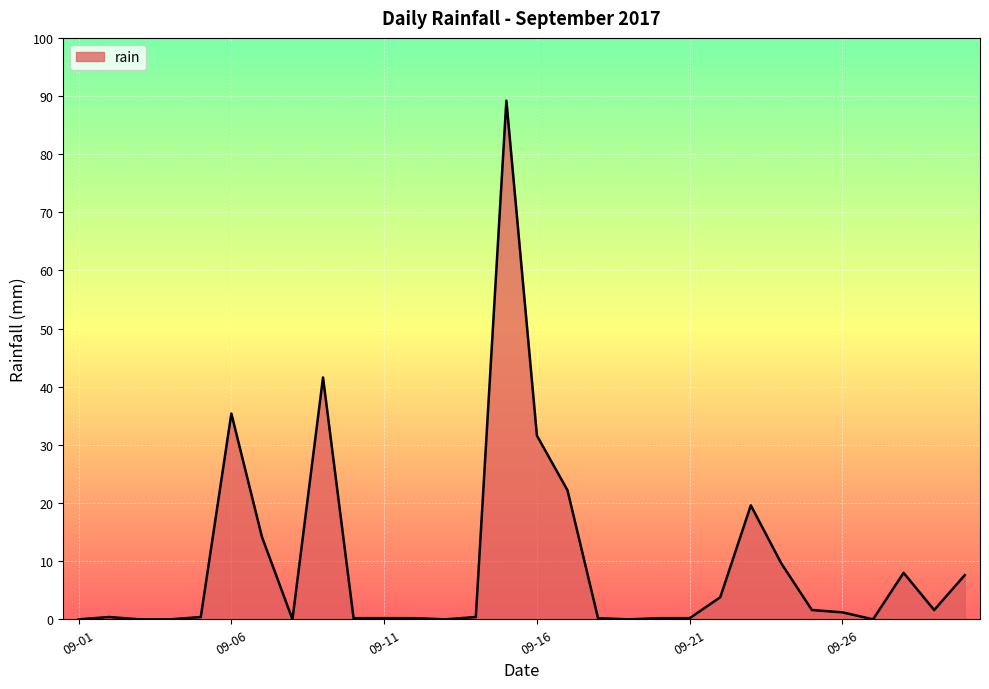

What is the difference between the maximum and minimum values?

89.2